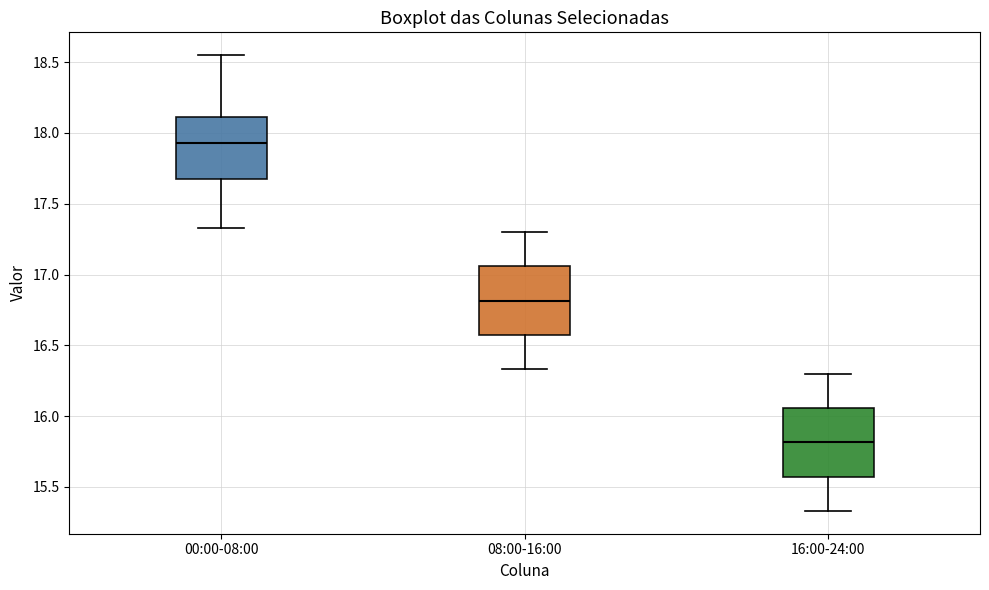

Reading left to right, read every box against the y-axis: the position of its median line, the range the box covers, and the ends of its whiskers. The values are not printed on the chart, so give them approximately, as read against the axis.

00:00-08:00: median 17.95, box 17.70 to 18.10, whiskers 17.35 to 18.55
08:00-16:00: median 16.80, box 16.55 to 17.05, whiskers 16.35 to 17.30
16:00-24:00: median 15.80, box 15.55 to 16.05, whiskers 15.35 to 16.30